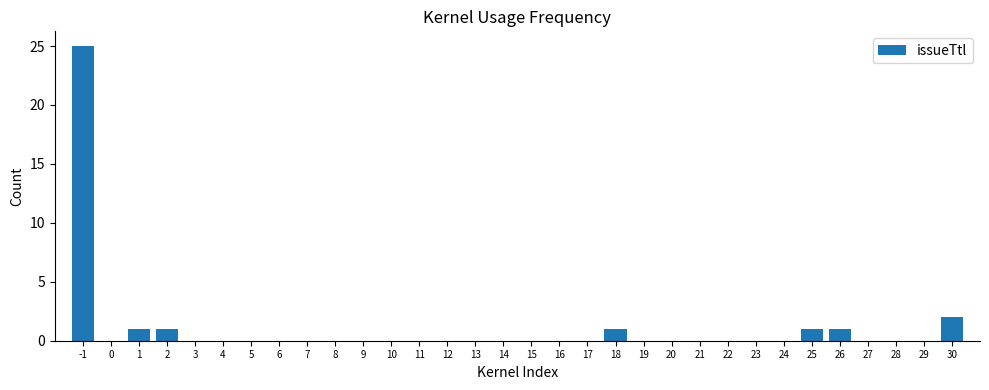

What is the maximum value shown in the chart?

25